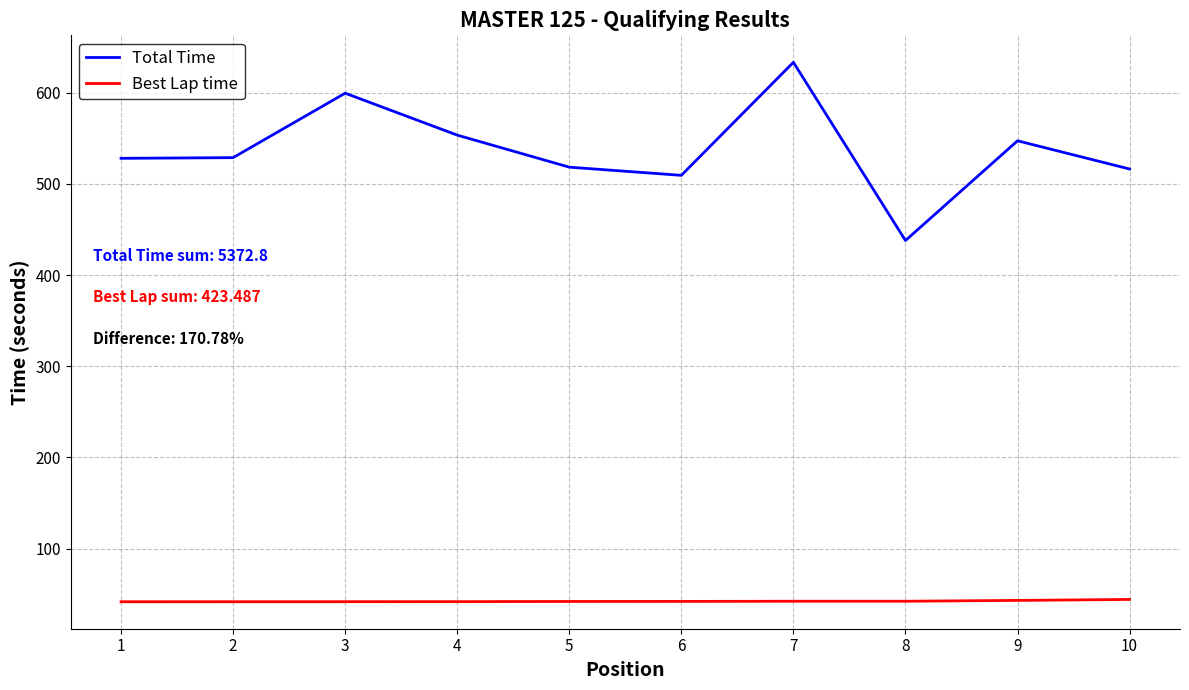

What is the total value across all series at 1?

569.8